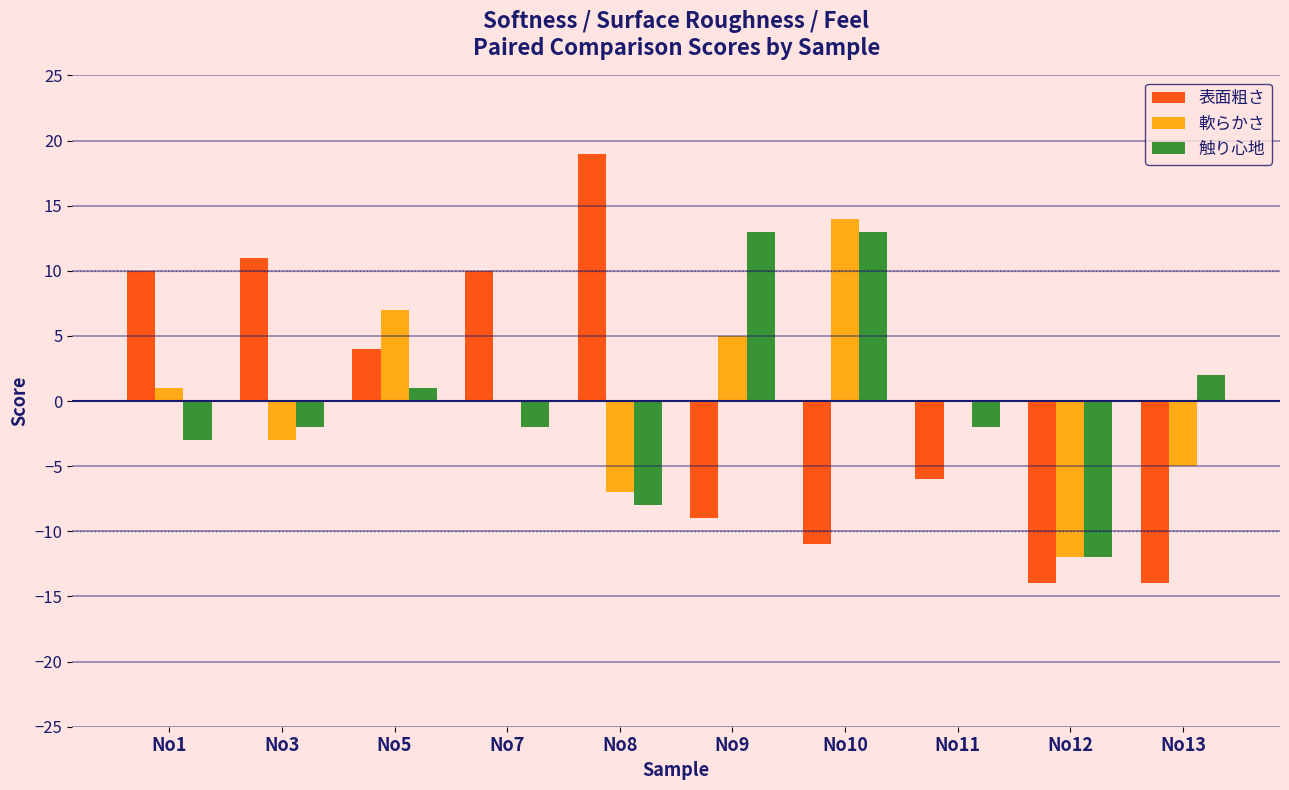

Which series changed the most between No9 and No12?

触り心地